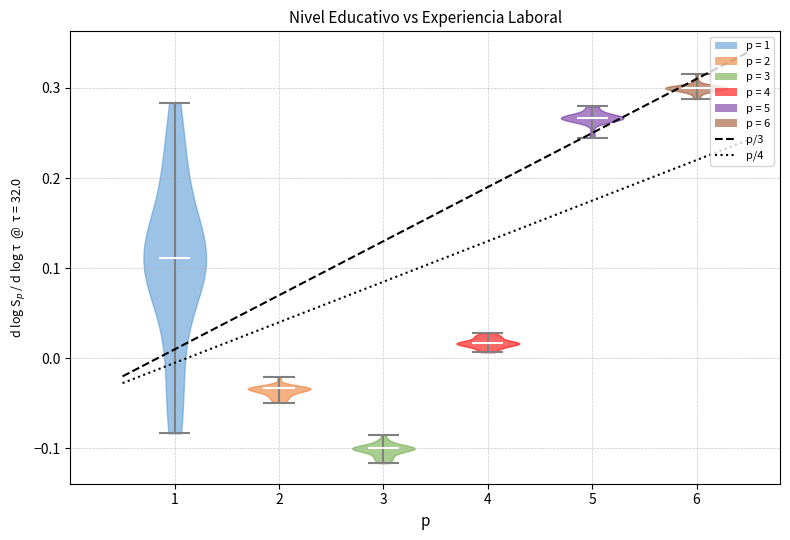

Reading left to right, read every violin against the y-axis: where its median line is, and the lowest and highest points it reaches. The values are not printed on the chart, so give them approximately, as read against the axis.

1: median line 0.11, lowest point -0.08, highest point 0.28
2: median line -0.03, lowest point -0.05, highest point -0.02
3: median line -0.10, lowest point -0.12, highest point -0.08
4: median line 0.02, lowest point 0.01, highest point 0.03
5: median line 0.27, lowest point 0.24, highest point 0.28
6: median line 0.30, lowest point 0.29, highest point 0.32